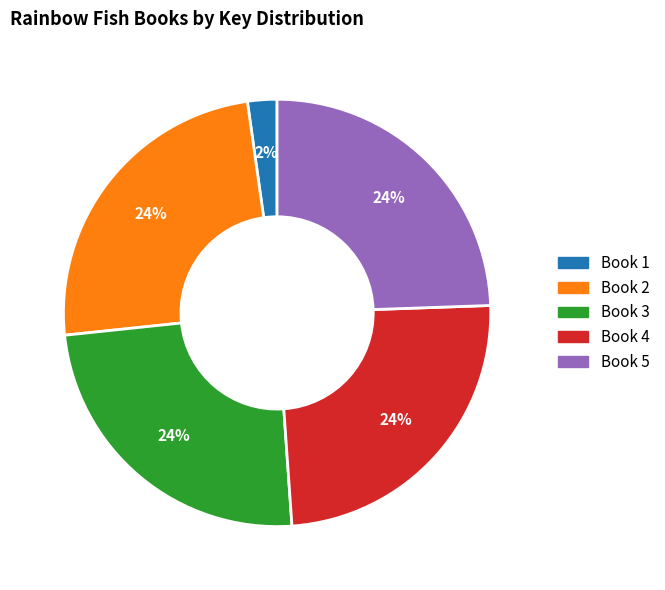

Is there any slice that represents more than half of the pie?

No